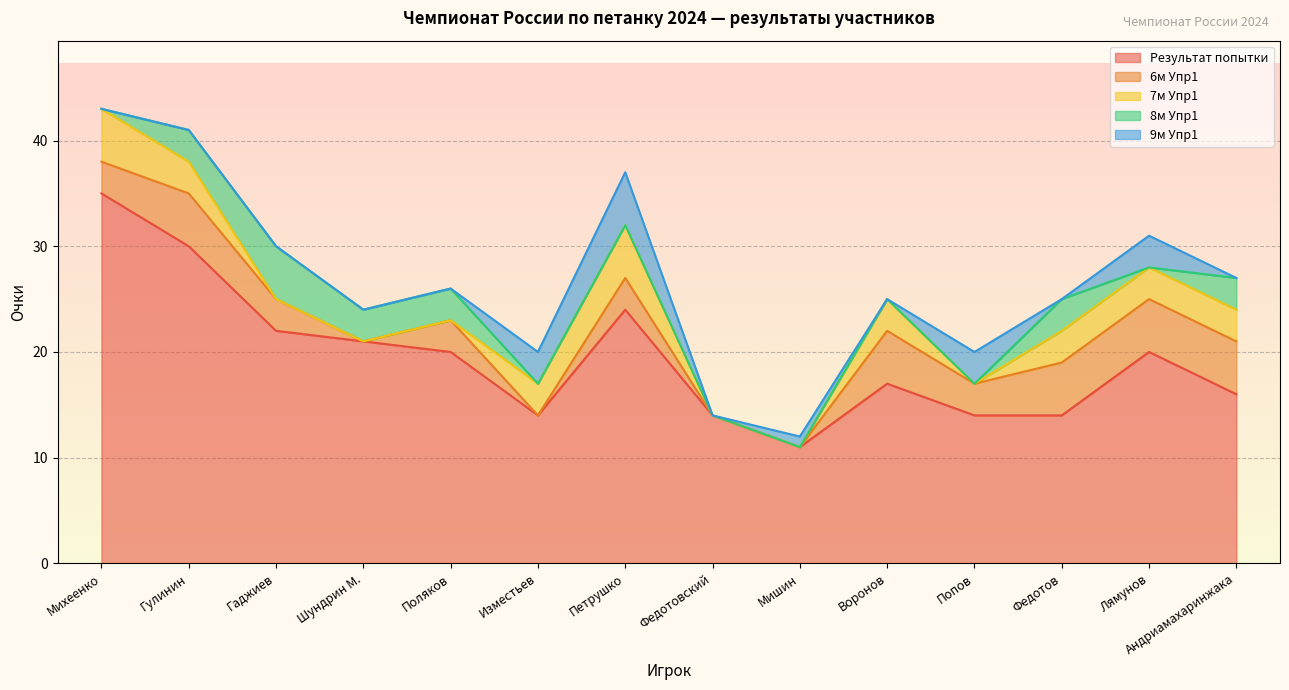

What is the difference between the 6м Упр1 values at Лямунов and Гаджиев?

2